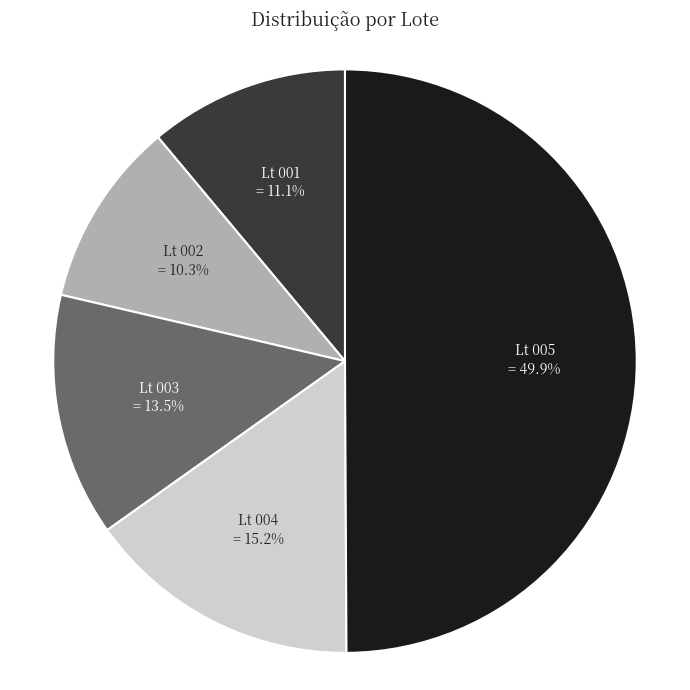

What percentage is NOT represented by Lt 003?

86.5%